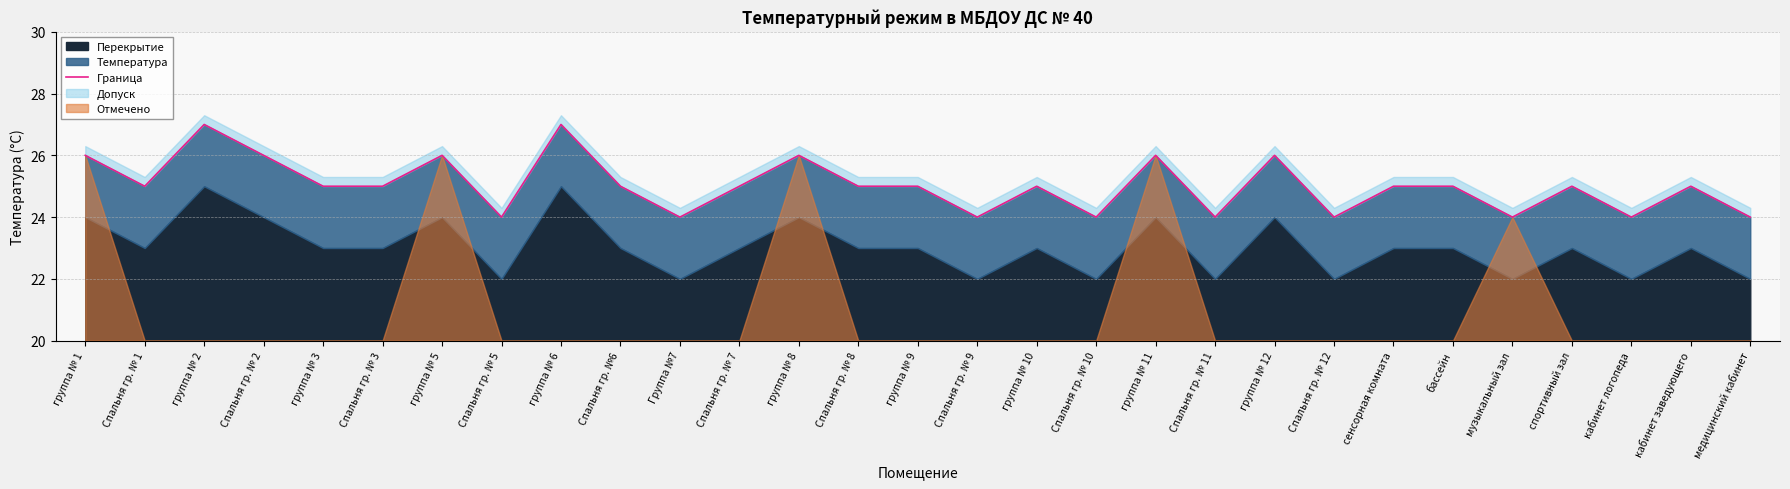

Count the values in the range 24 to 26.

27